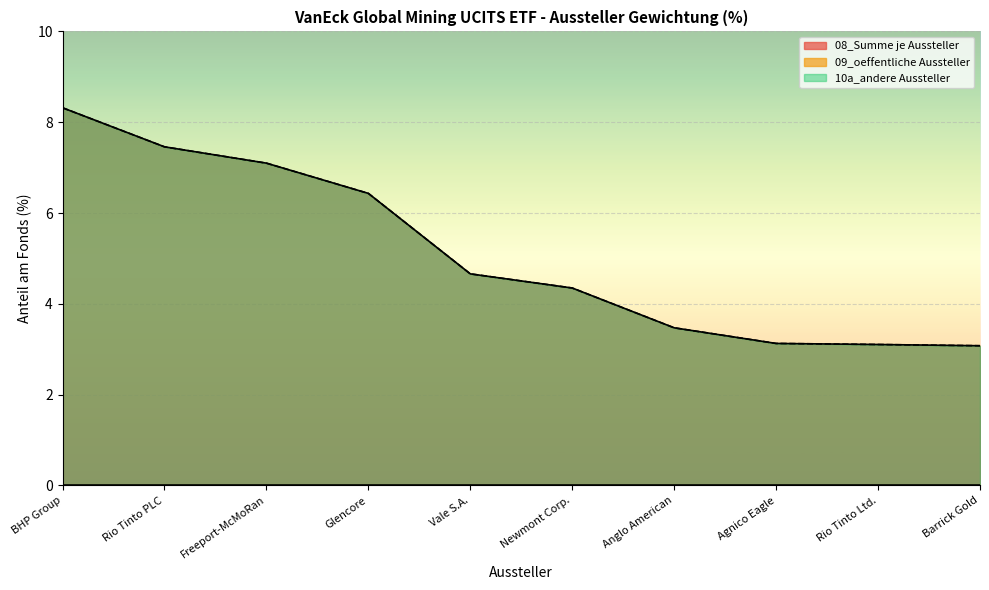

Where does the 10a_andere Aussteller series first go above 4?

BHP Group